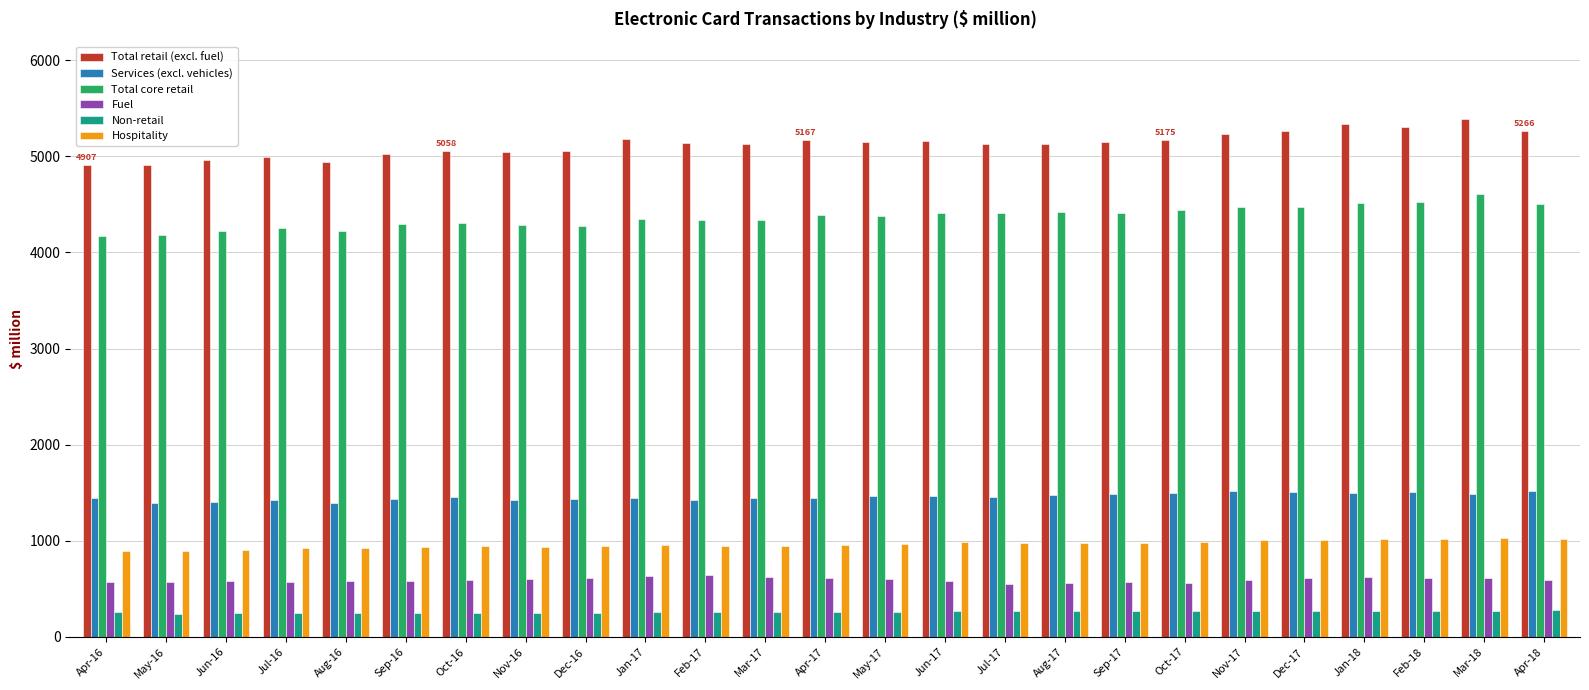

How many bars are there in total?

150